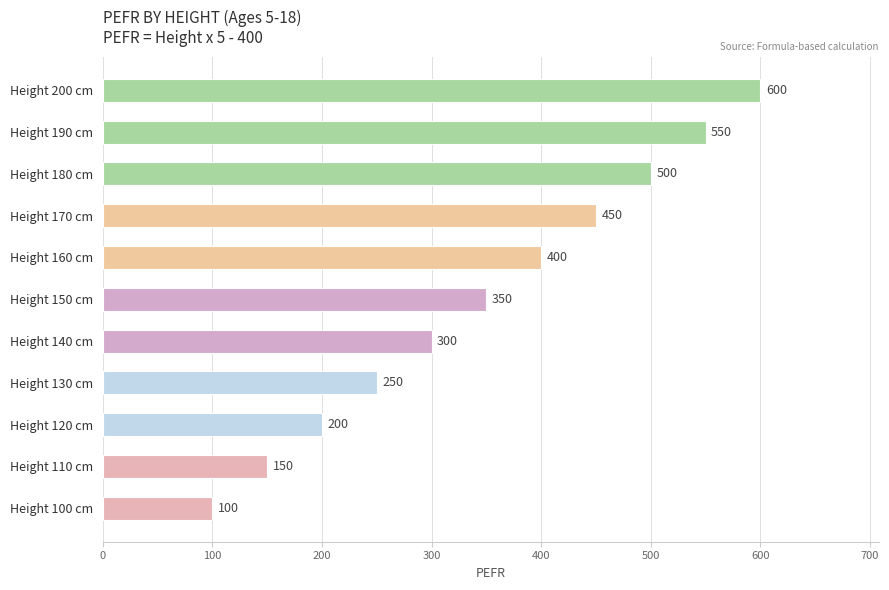

How many values are below 350?

5